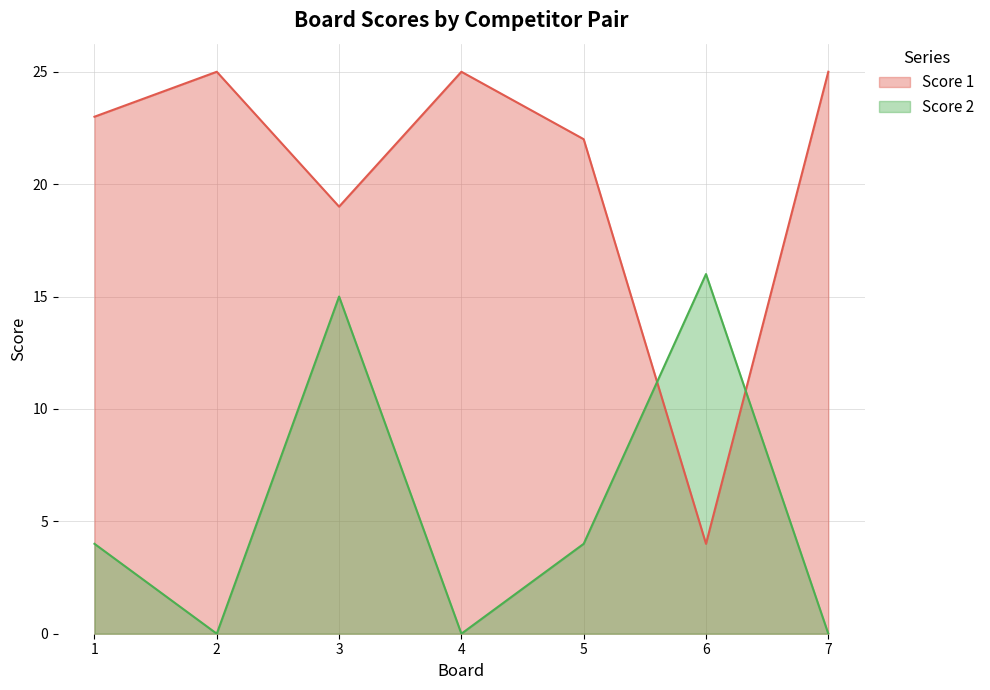

Which has a higher value, 4 or 6?

4